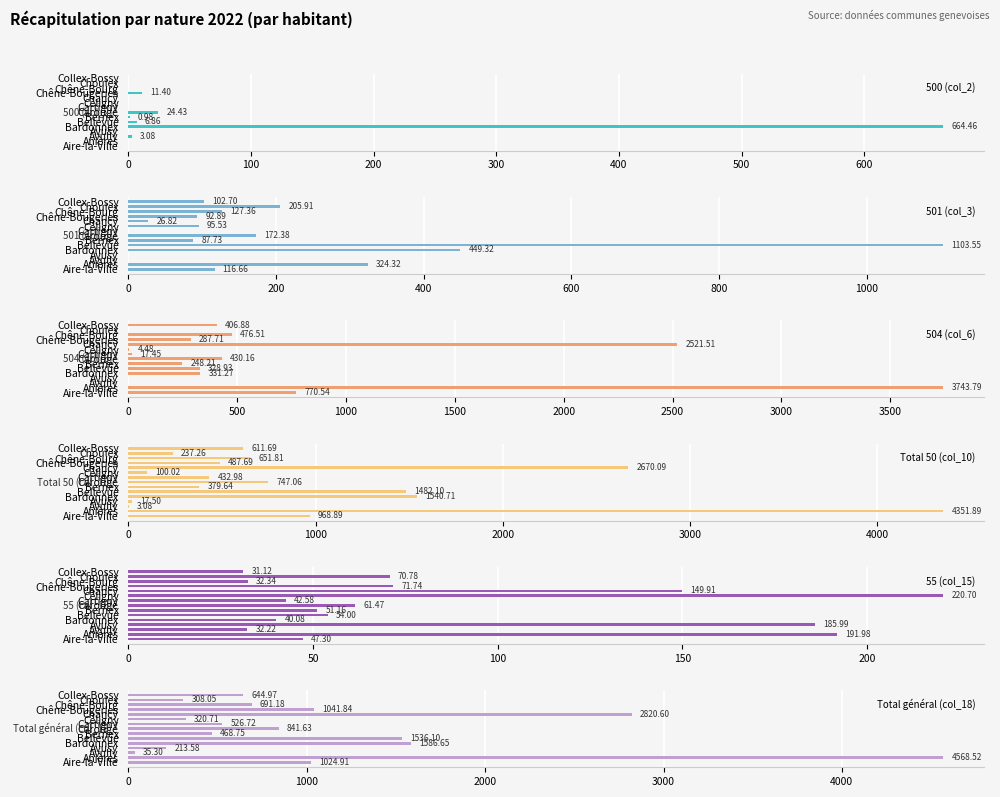

How many groups of bars are there?

15